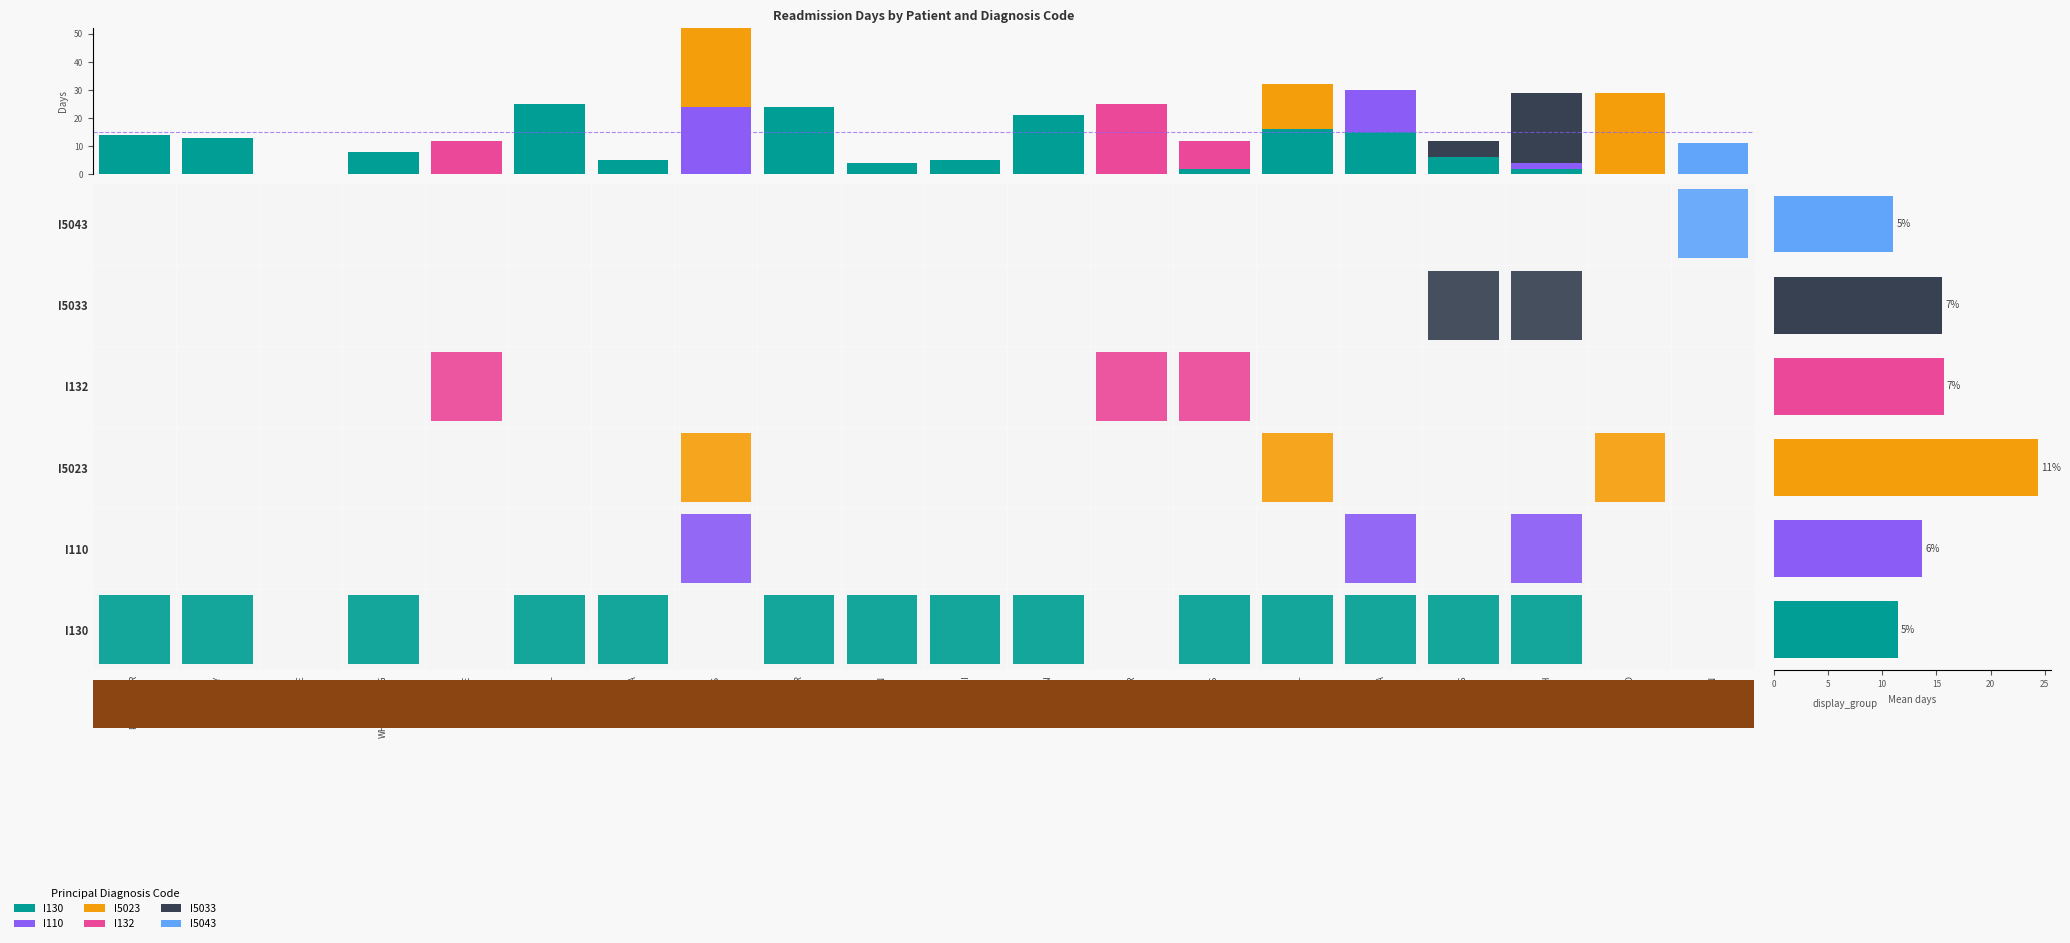

Is the value of I5023 at UHDE greater than the value of I5033 at PORTER?

No